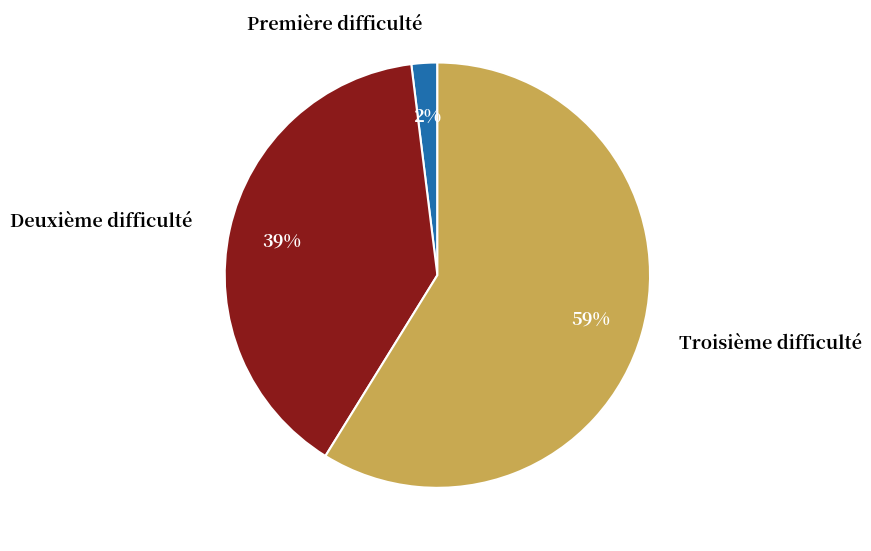

To the nearest percent, what is the difference between the largest and smallest slice percentages?

57%